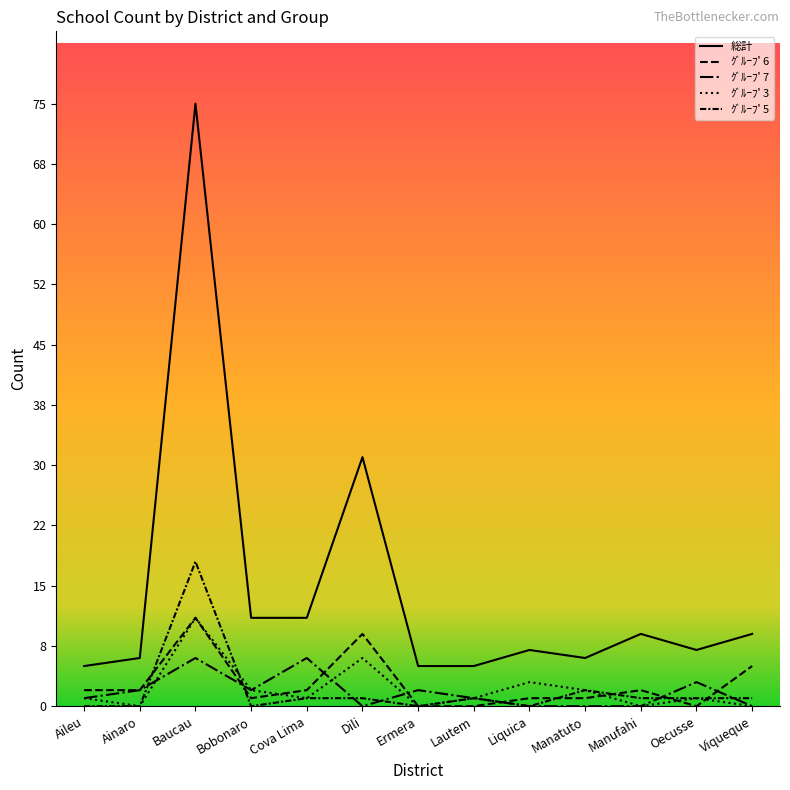

Which category has the lowest value across all series?

Ermera